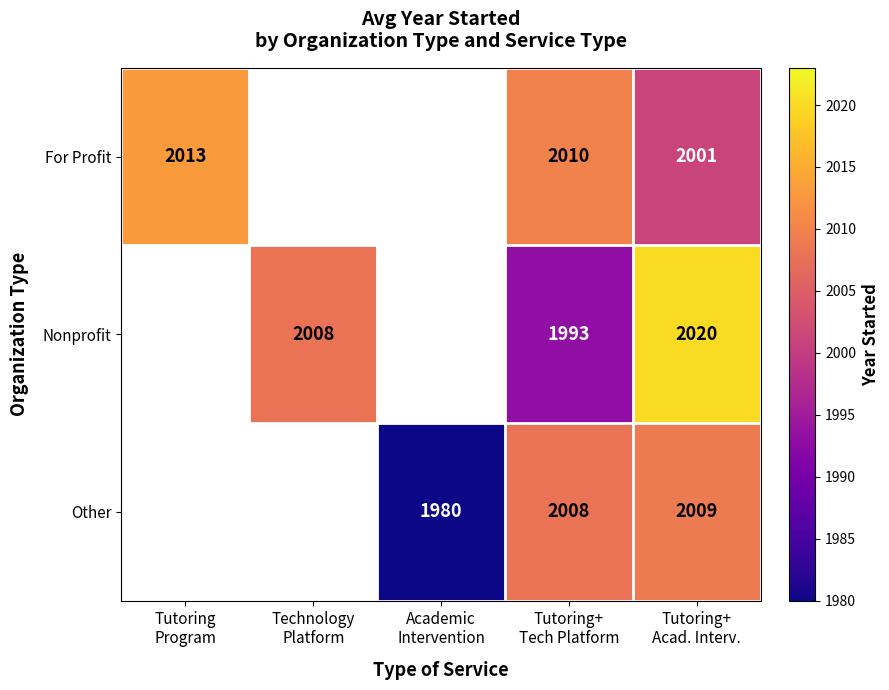

List the series in order of their peak value, lowest first.

For Profit, Other, Nonprofit